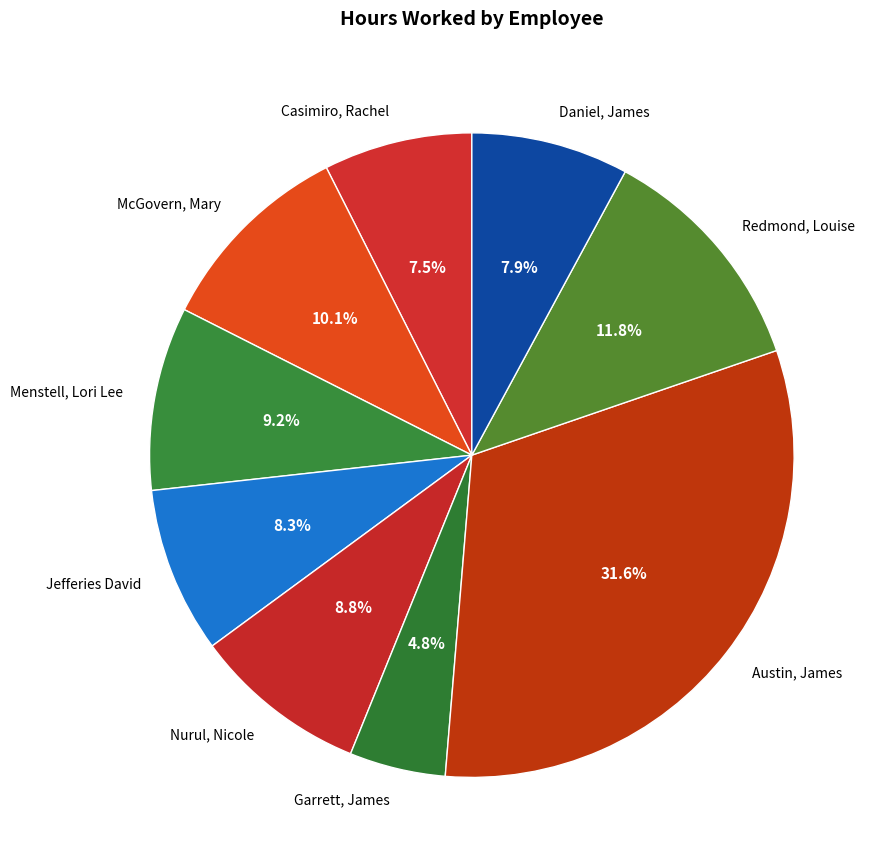

Which has a higher value, Casimiro, Rachel or Redmond, Louise?

Redmond, Louise